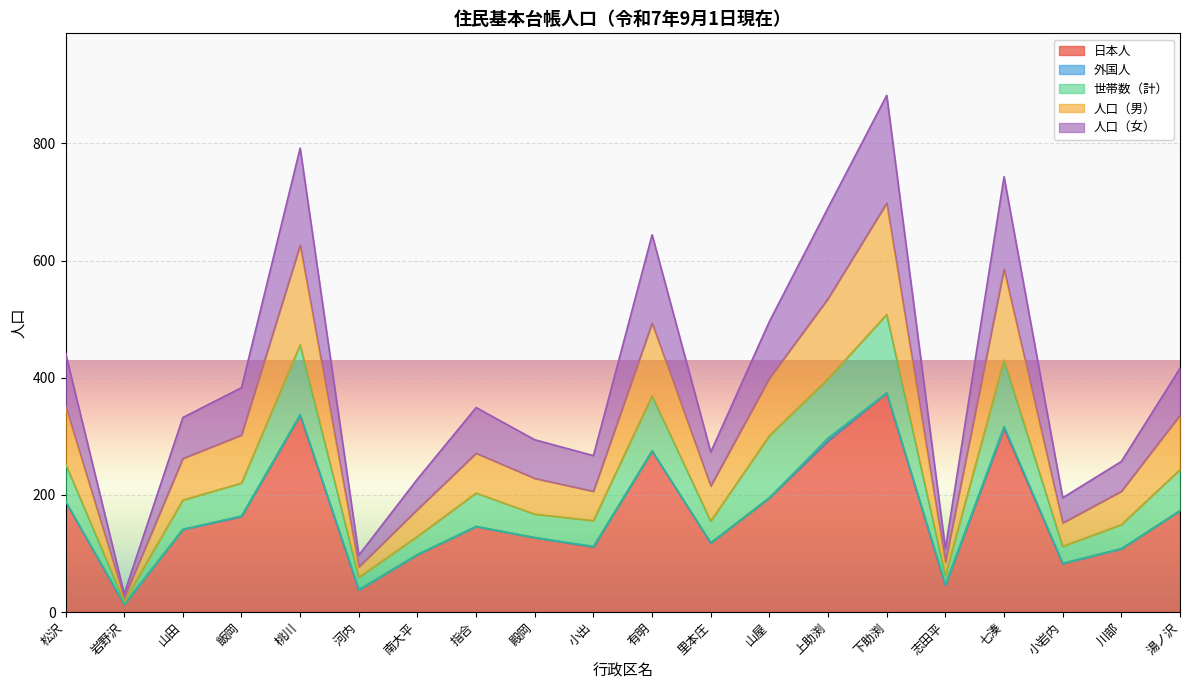

Does the chart display data point markers on the line(s)?

No